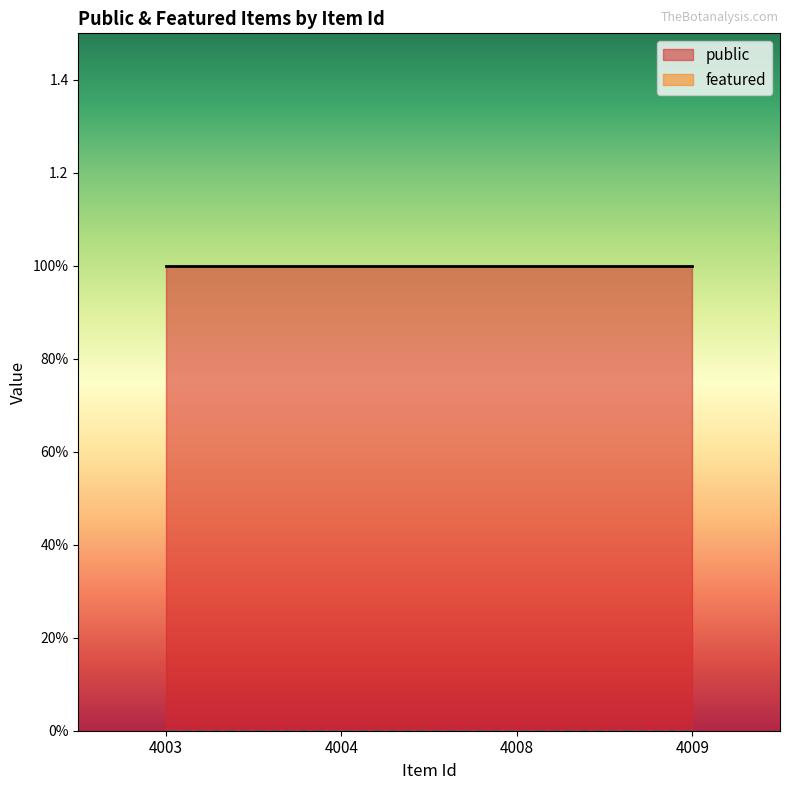

Which category has the highest value across all series?

4003